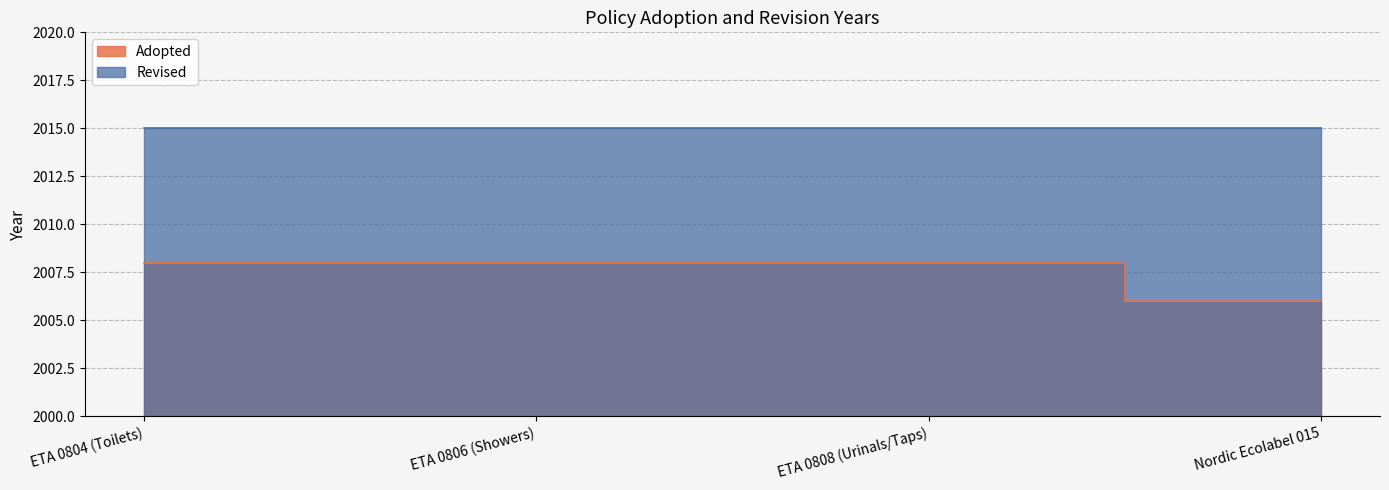

Rank the categories by value from highest to lowest.

ETA 0804 (Toilets), ETA 0806 (Showers), ETA 0808 (Urinals/Taps), Nordic Ecolabel 015